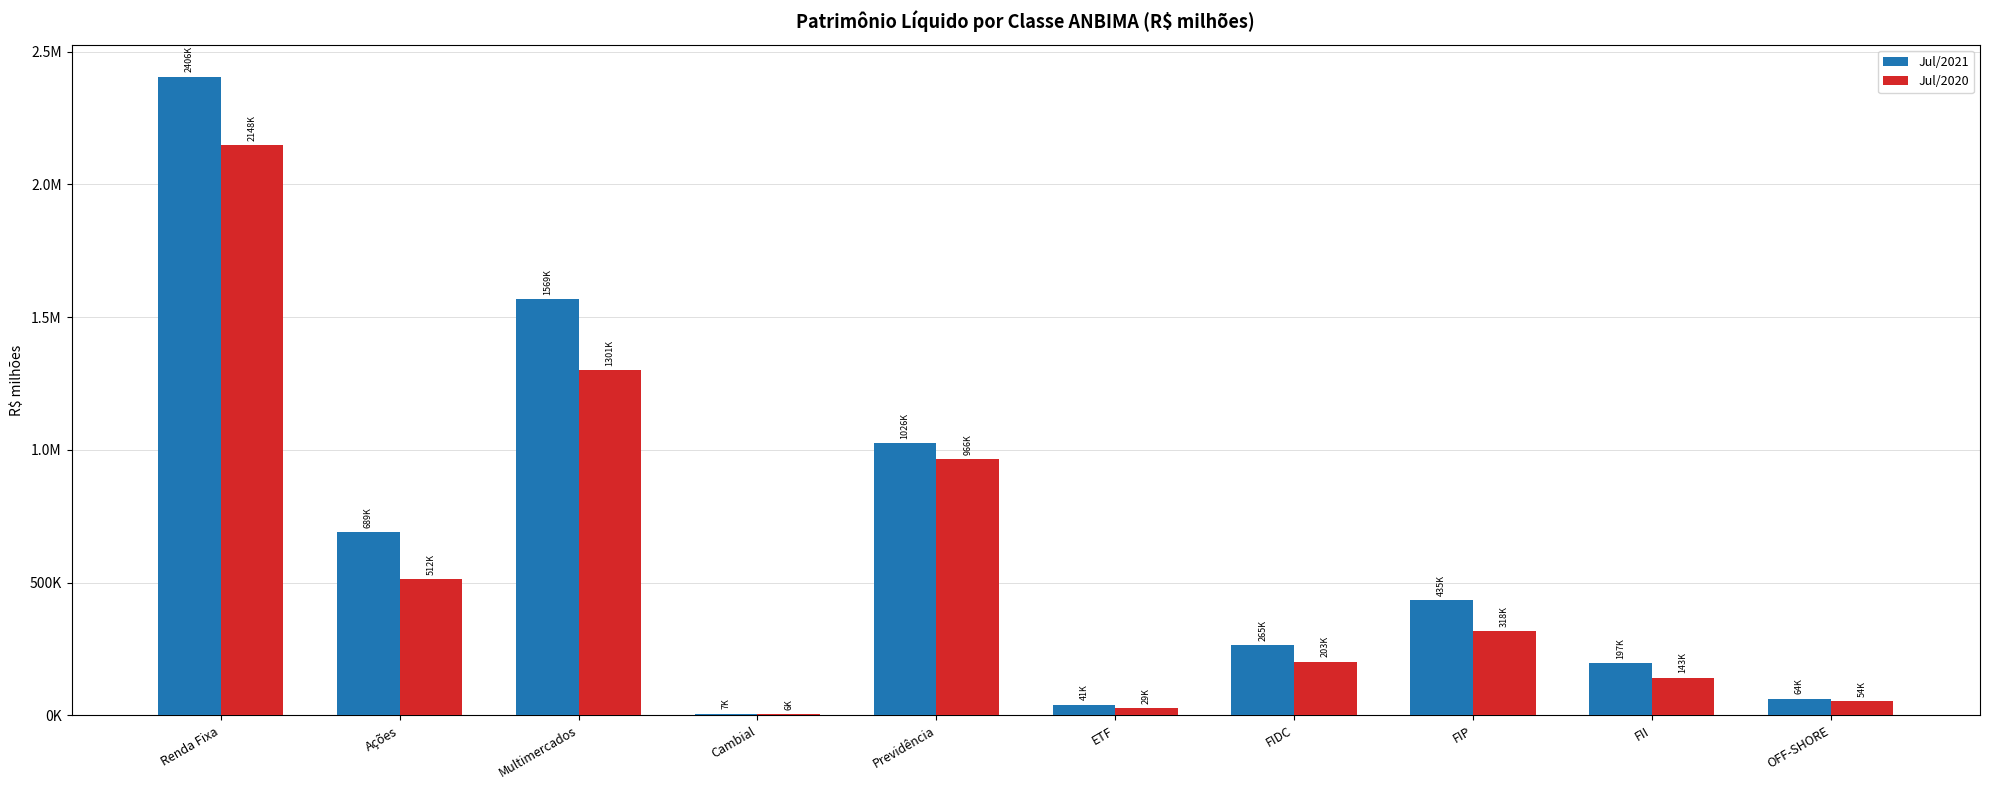

Rank the series by their average value, from lowest to highest.

Jul/2020, Jul/2021